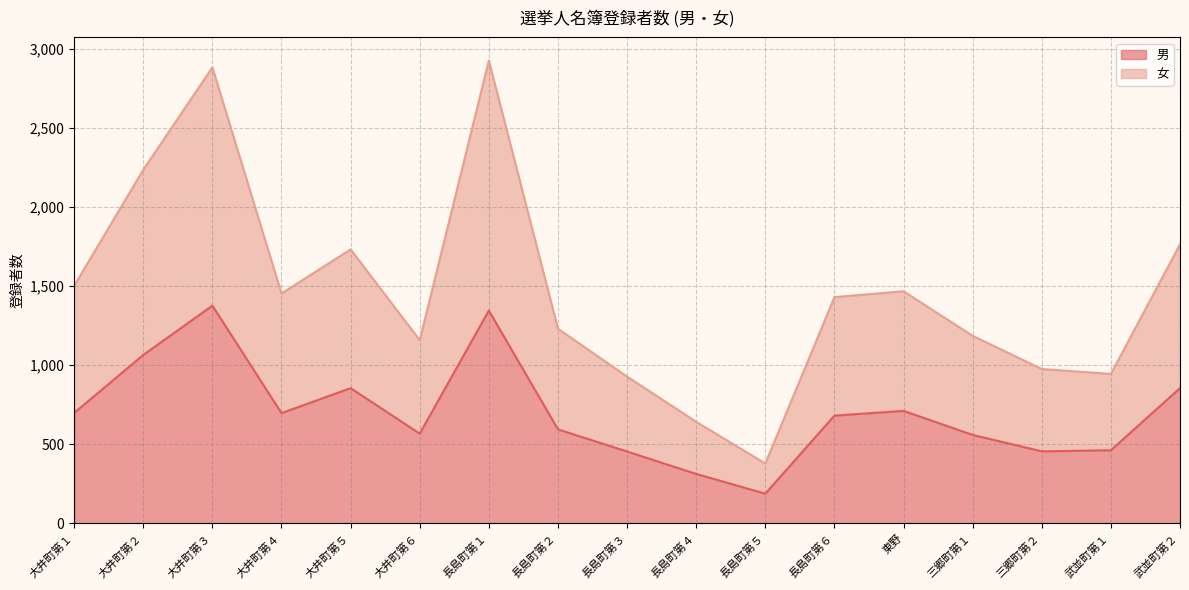

True or false: 男 has more than 1 interior local peaks.

True